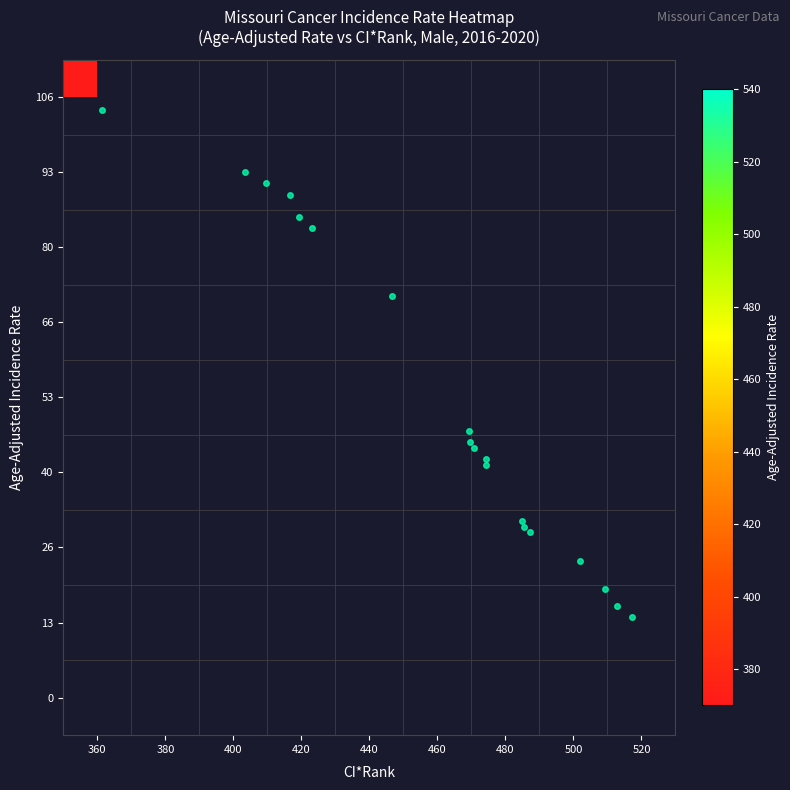

Count the number of categories in the chart.

9